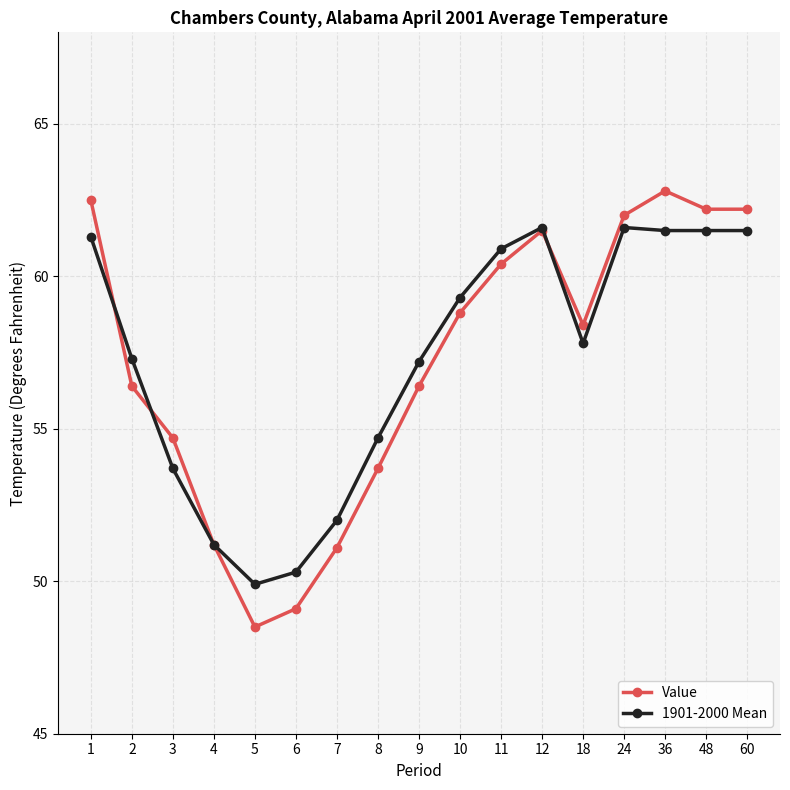

Count the number of categories in the chart.

17